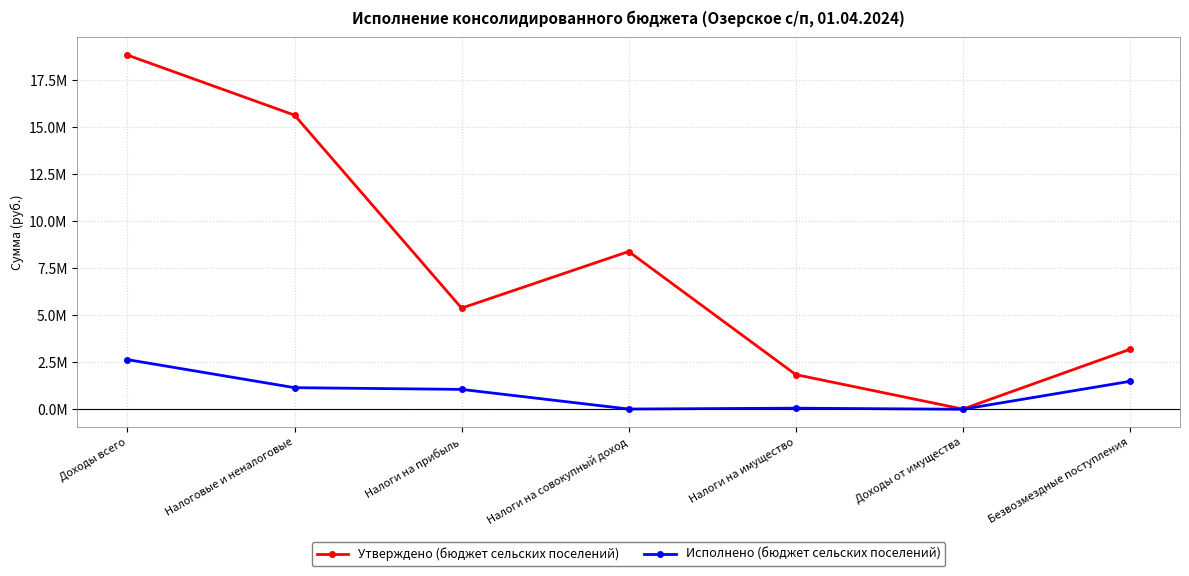

Does the chart have visible grid lines?

Yes